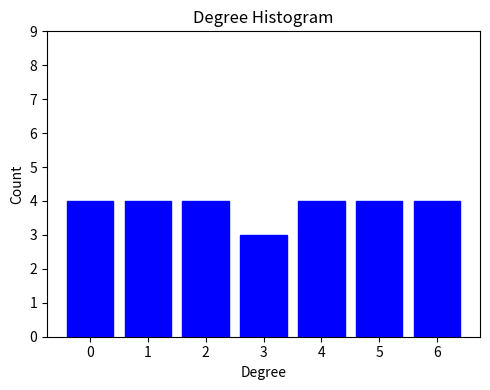

Reading right to left, what are all the values shown in this chart?

4	4	4	3	4	4	4